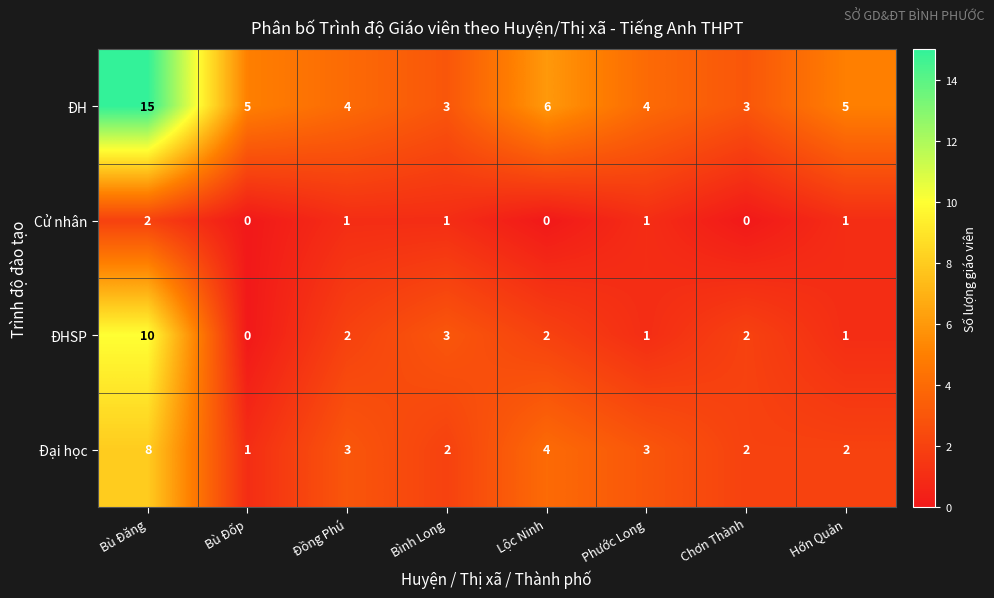

True or false: ĐHSP has a value of 10 at Bù Đăng.

True